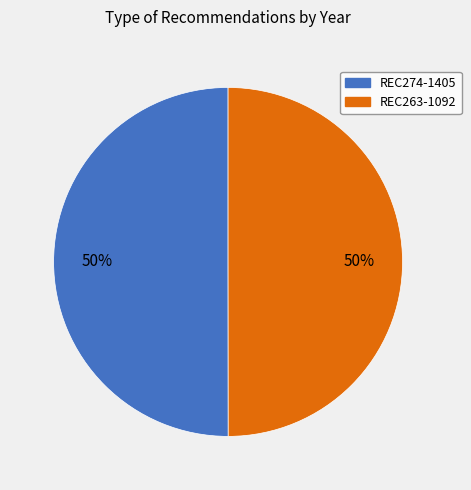

The REC263-1092 slice represents 37% of the pie. True or false?

False